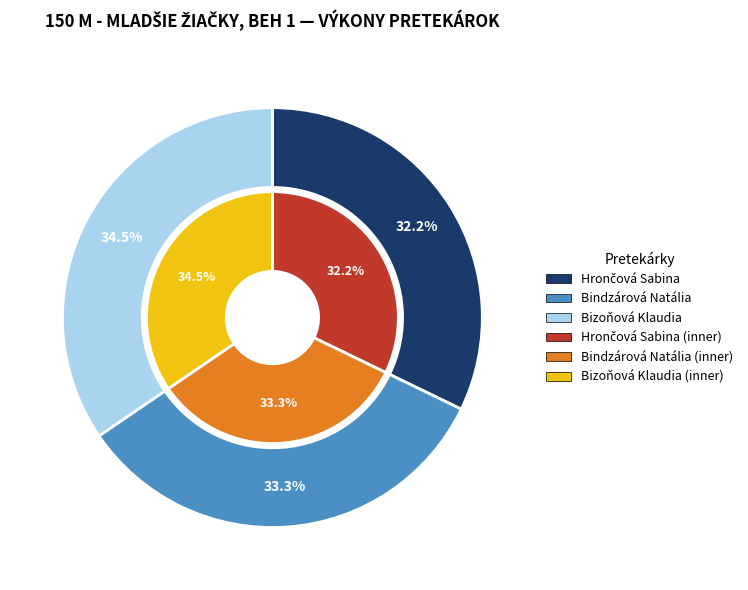

Does Bindzárová Natália represent more than half of the total?

No